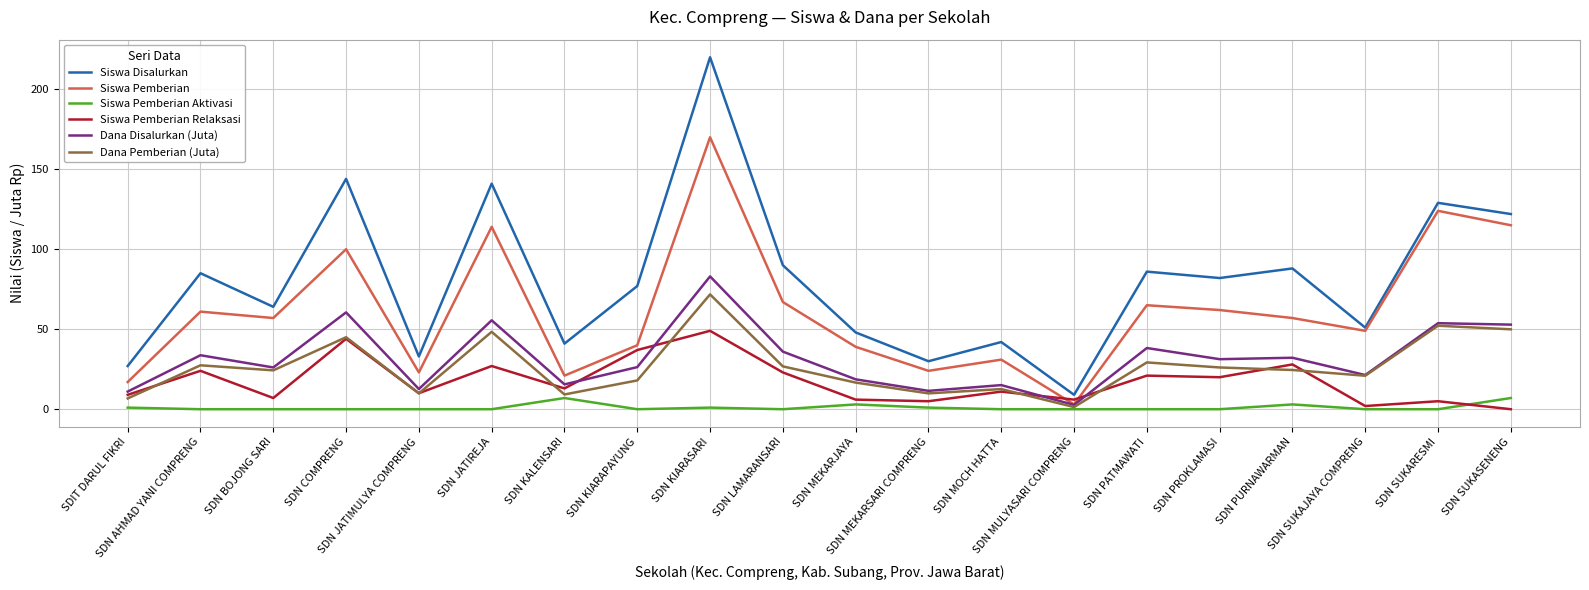

How many lines are shown in the chart?

6